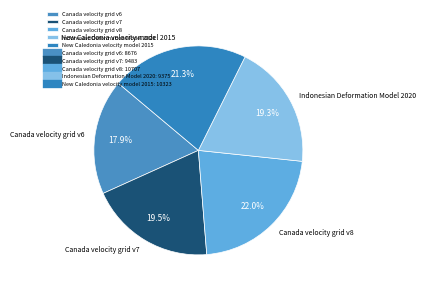

To the nearest percent, what portion does New Caledonia velocity model 2015 represent?

21%